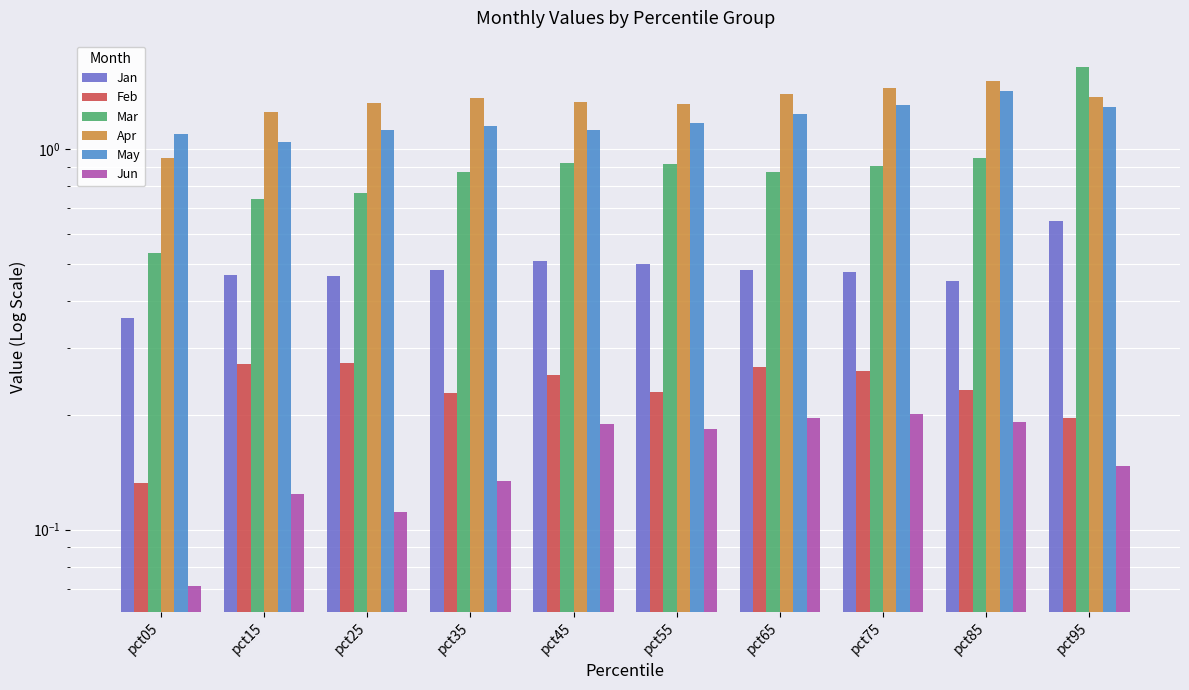

What are all the series names shown in the legend?

Jan, Feb, Mar, Apr, May, Jun